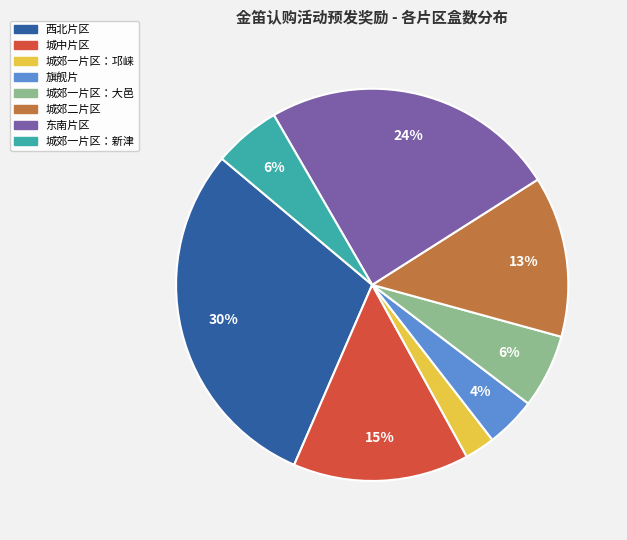

What is the ratio of the value at 城郊一片区：新津 to the value at 城中片区?

0.4